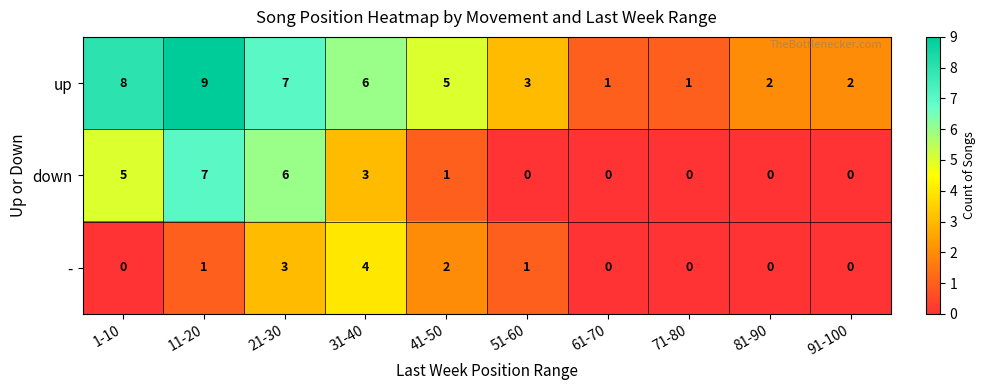

Rank the series at 31-40 from highest to lowest value.

up, -, down